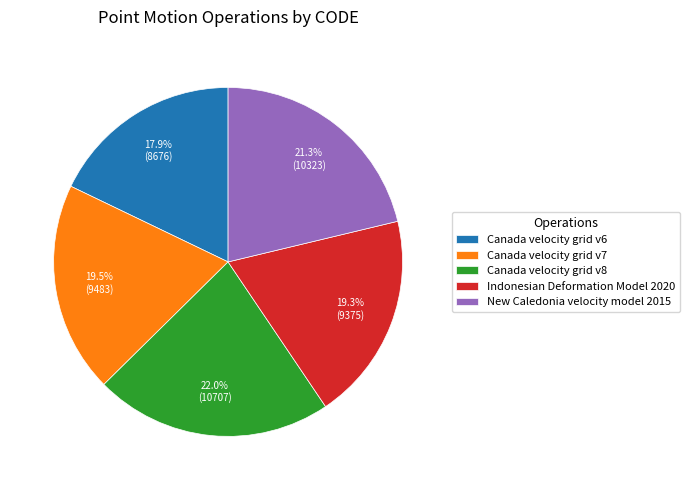

The New Caledonia velocity model 2015 slice represents 35% of the pie. True or false?

False